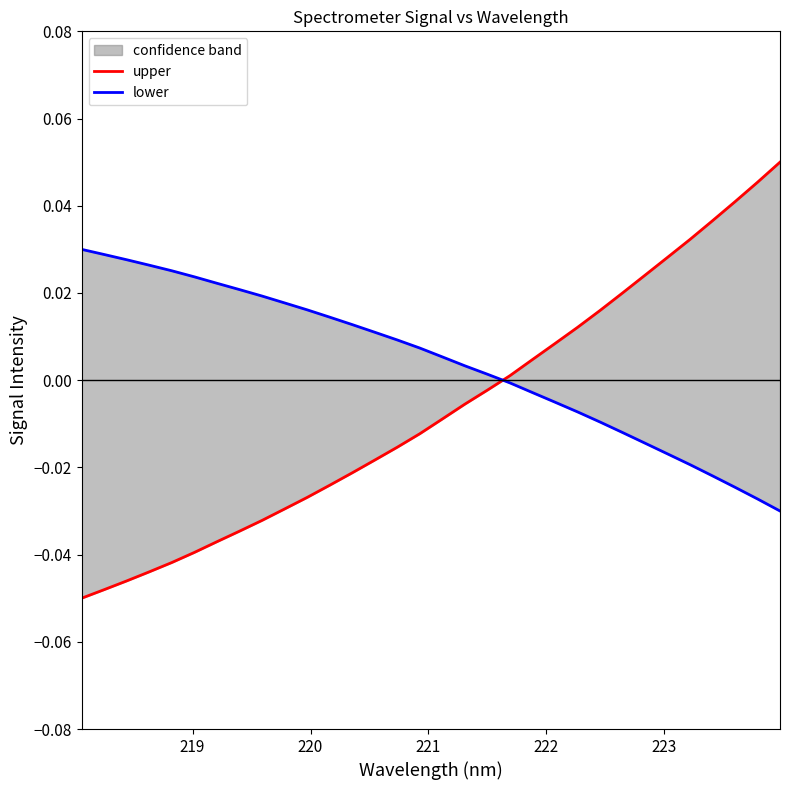

What are all the series names shown in the legend?

upper, lower